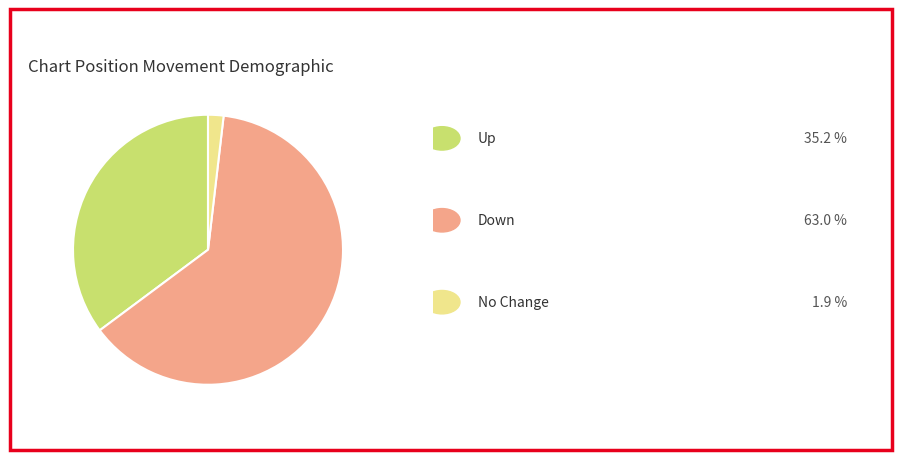

How many segments does this pie chart have?

3